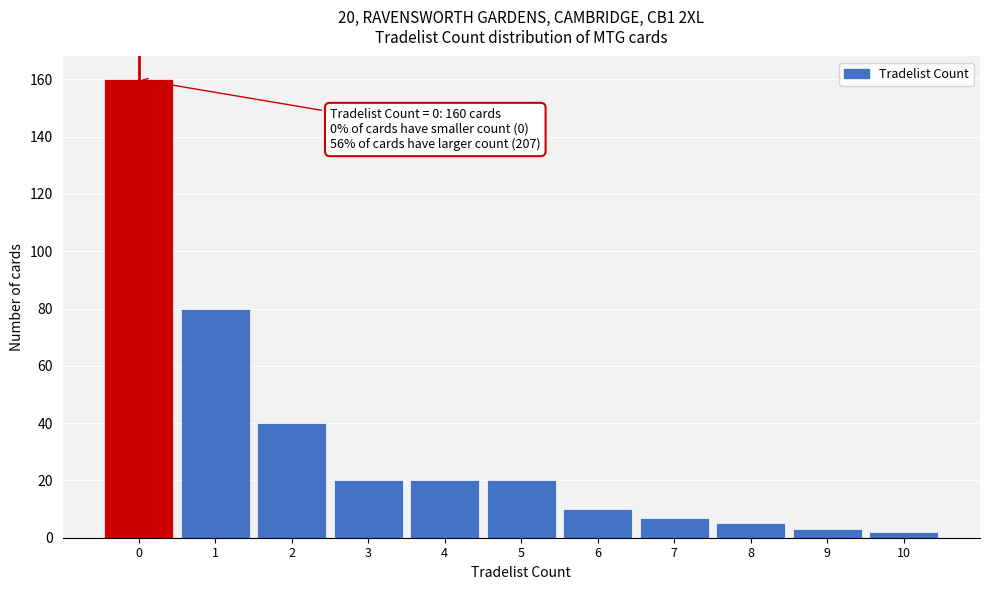

Over which range of the x-axis is the bar tallest?

-0.5 to 0.5